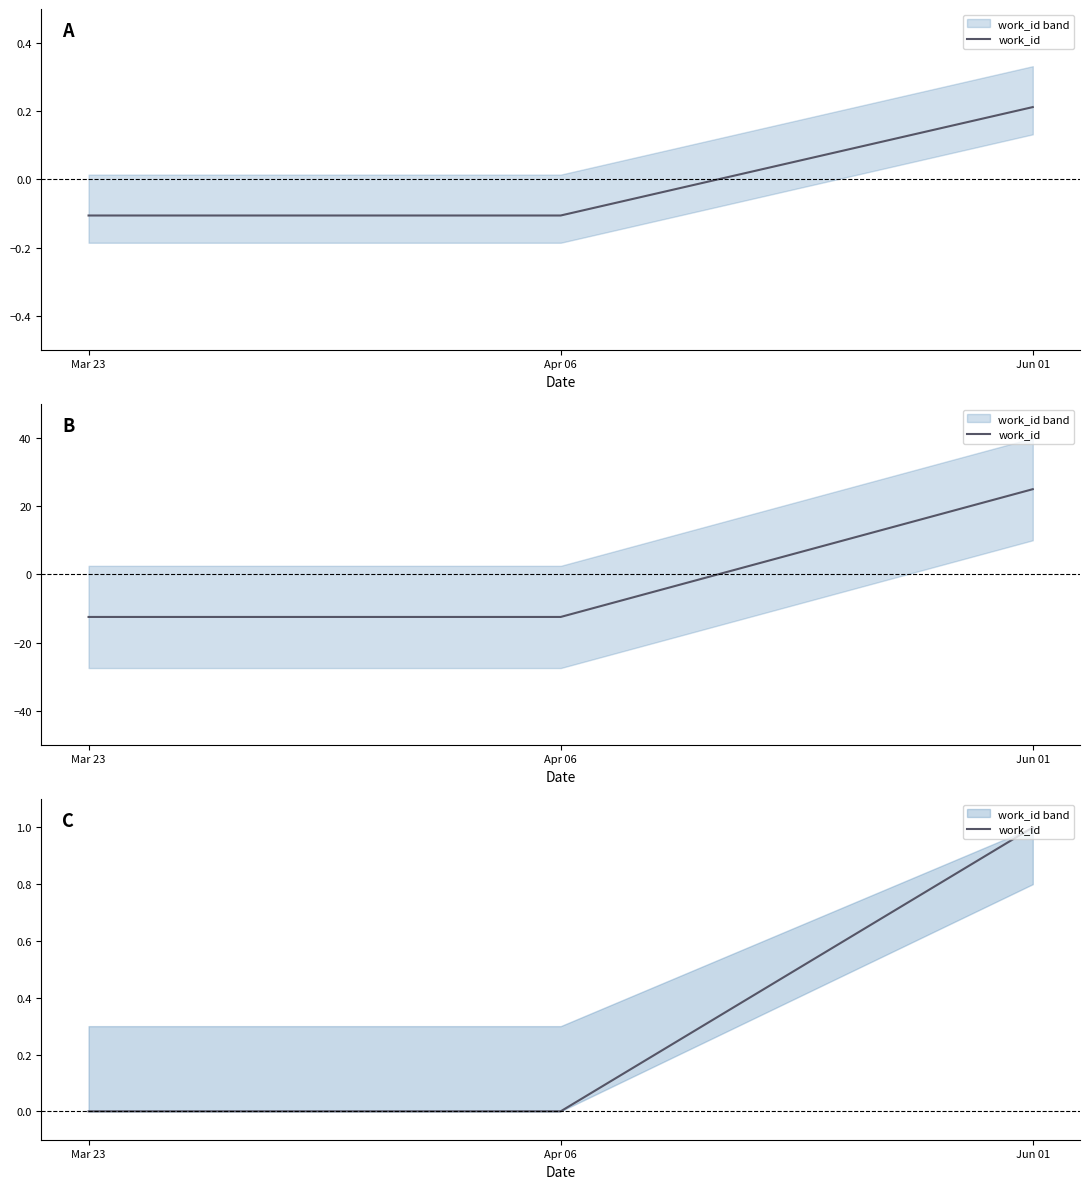

Does the chart have visible grid lines?

No